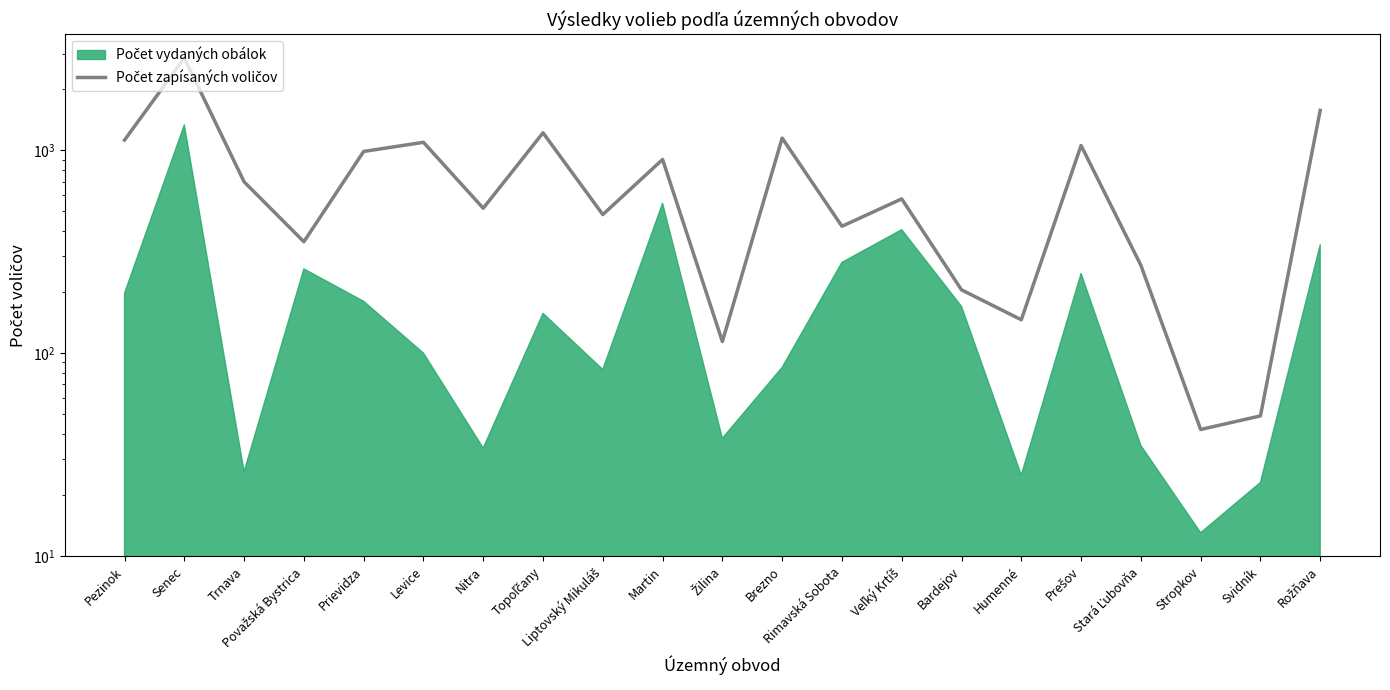

Does the chart display data point markers on the line(s)?

No